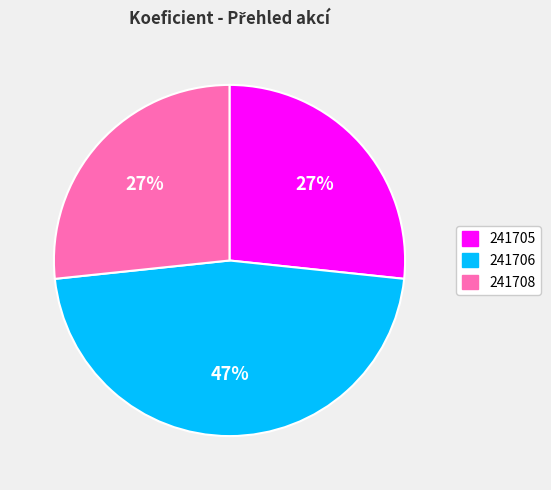

To the nearest percent, what is the combined percentage of 241705 and 241708?

53%